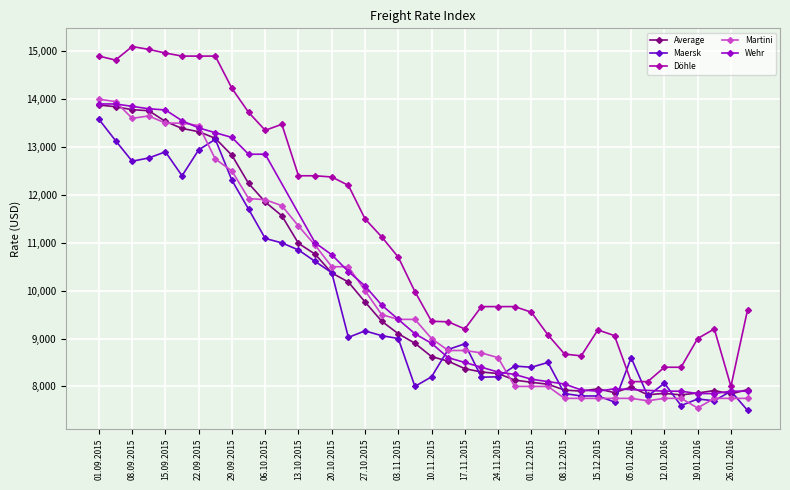

Is it true that Maersk equals 11803 at 19.01.2016?

False